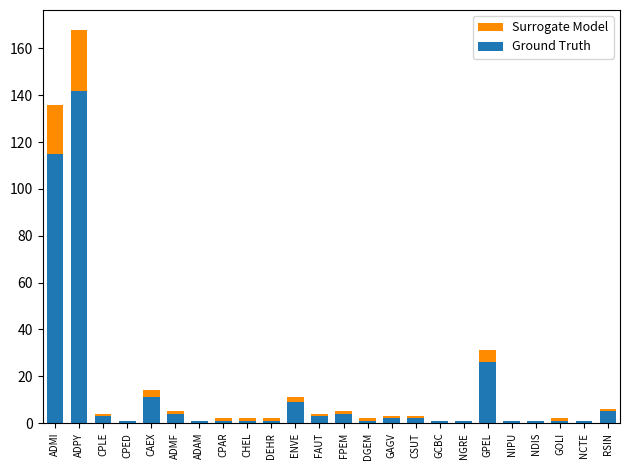

How many bars are there in total?

48